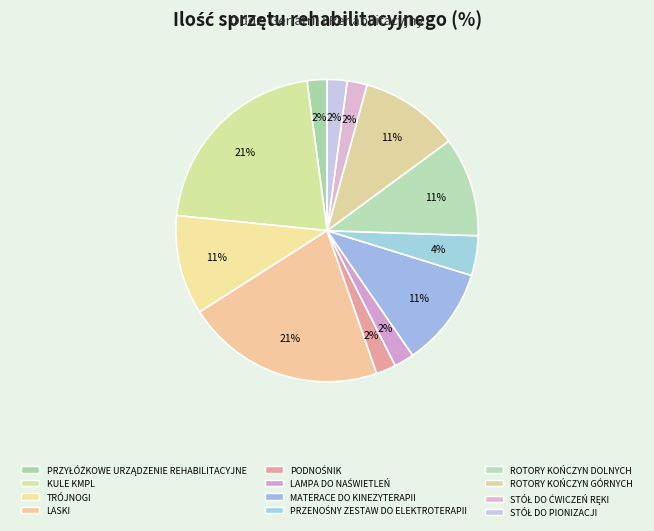

To the nearest percent, what is the difference between the largest and smallest slice percentages?

19%